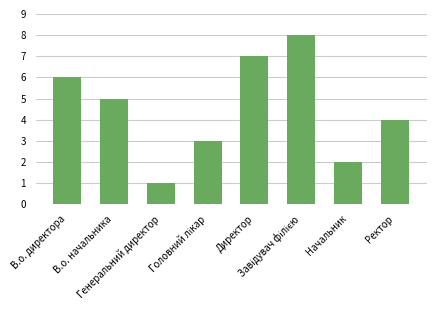

What is the label of the 1st bar from the right?

Ректор